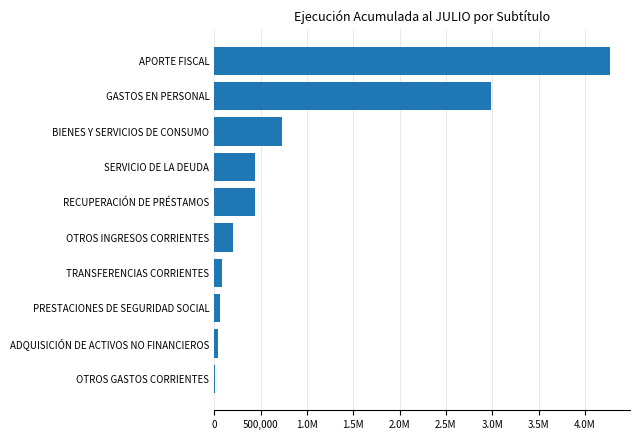

What is the difference between the maximum and second lowest values?

4234230